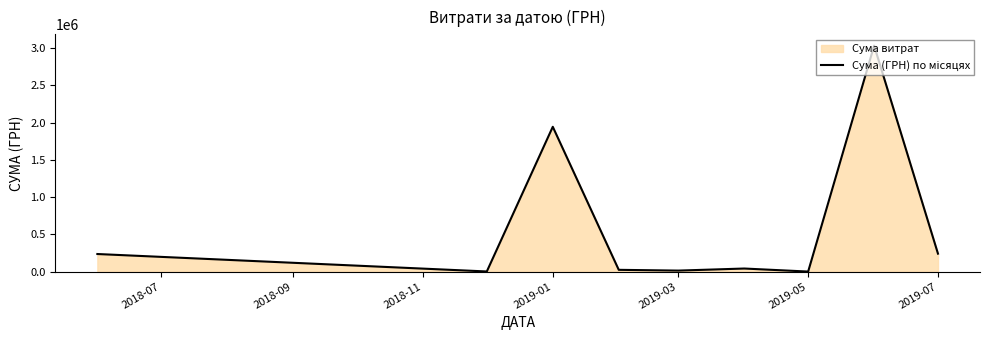

Where is the first local maximum?

2019-01